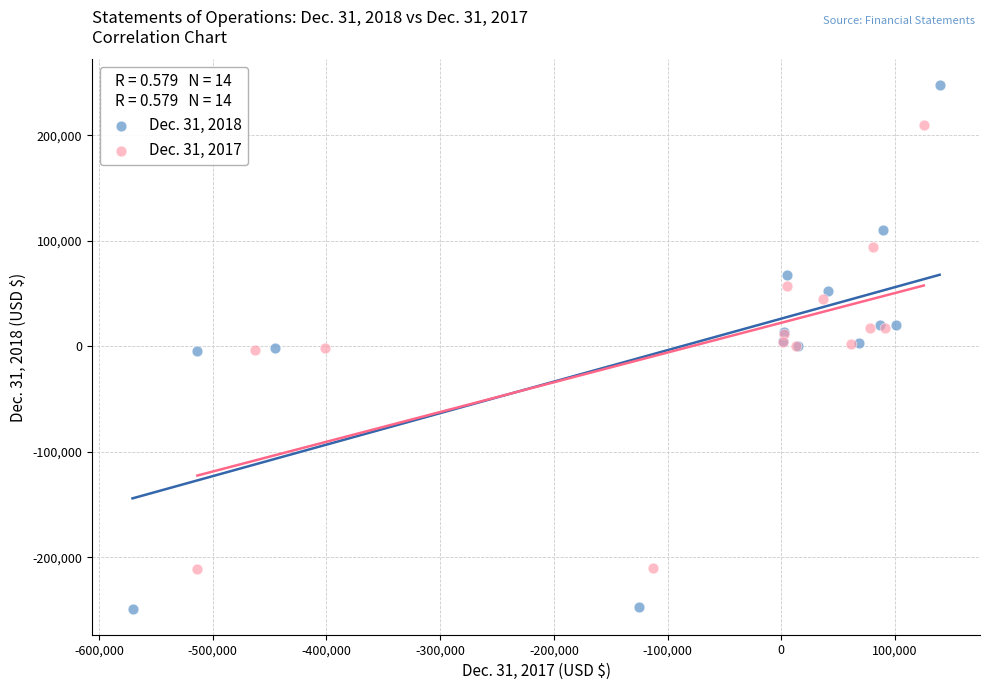

What are all the series names shown in the legend?

Dec. 31, 2018, Dec. 31, 2017